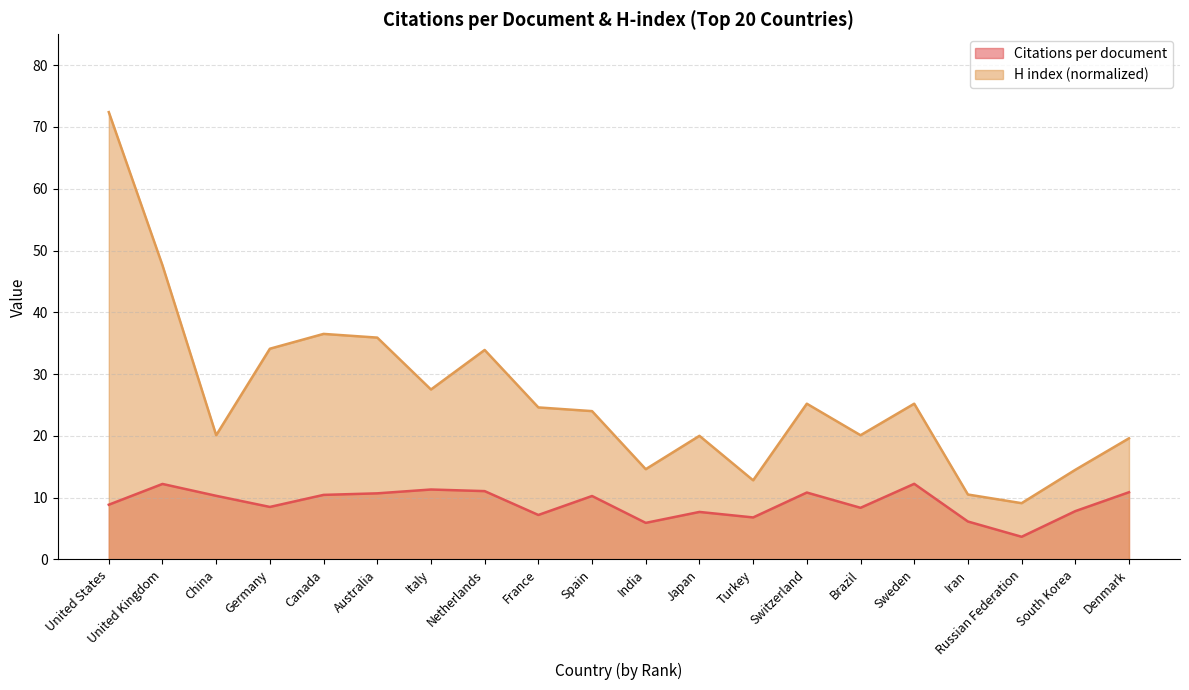

Which has a higher value, Netherlands or Denmark?

Netherlands